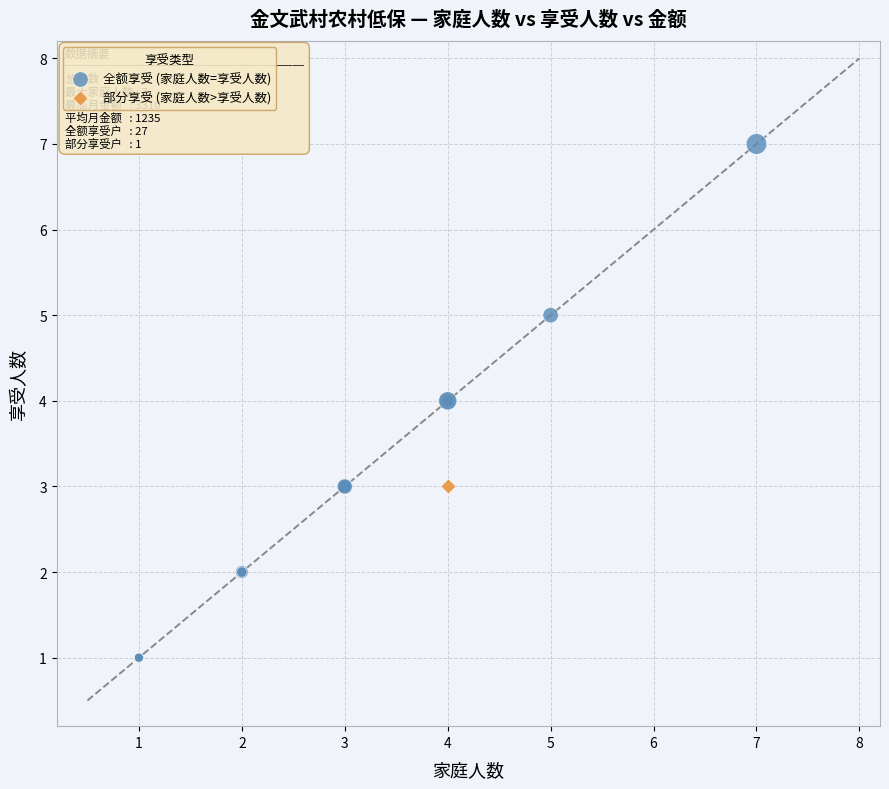

What are all the series names shown in the legend?

全额享受 (家庭人数=享受人数), 部分享受 (家庭人数>享受人数)